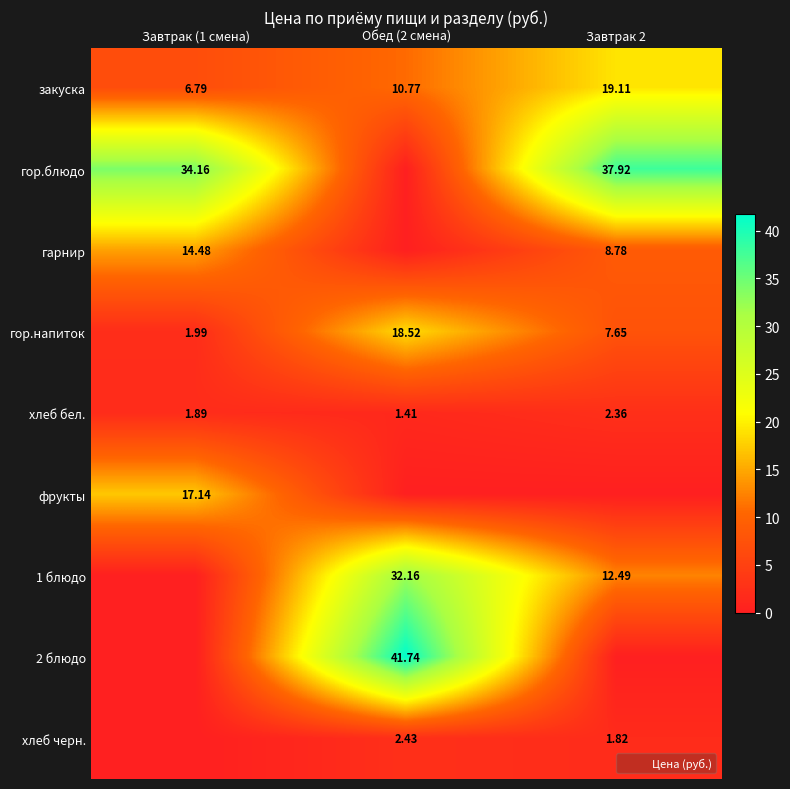

Is it true that гор.блюдо equals 0.0 at Обед (2 смена)?

True